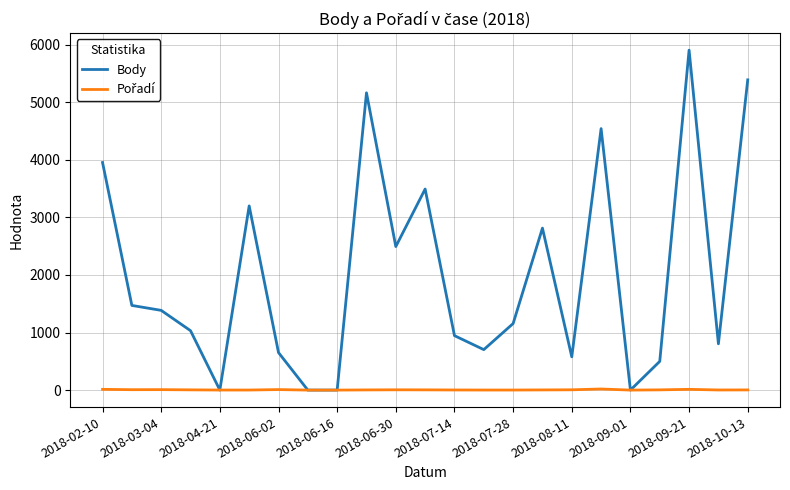

Which series has the largest range (max minus min)?

Body